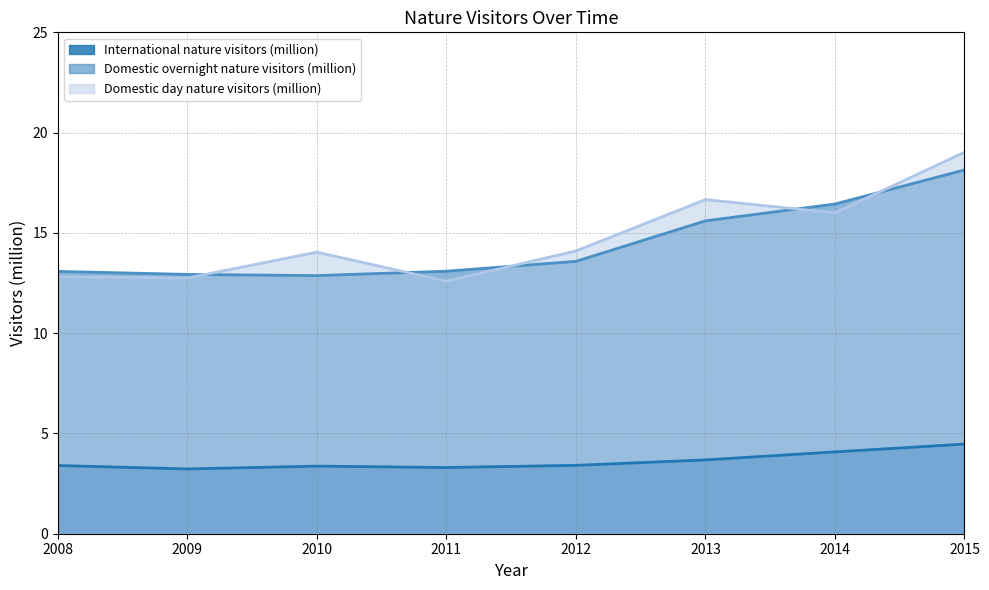

What is the average value of the International nature visitors (million) series?

3.6